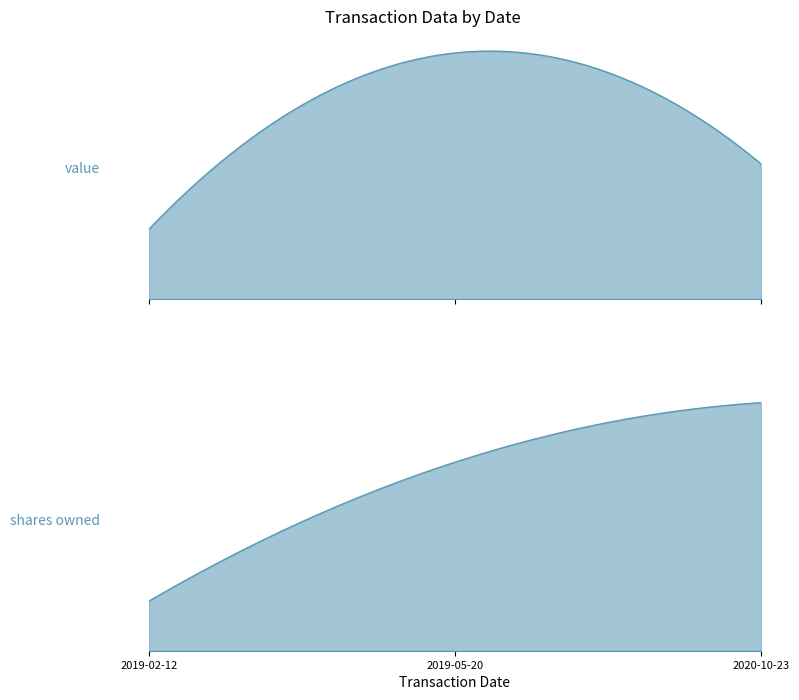

What is the lowest value of the transactionShares series?

25.0